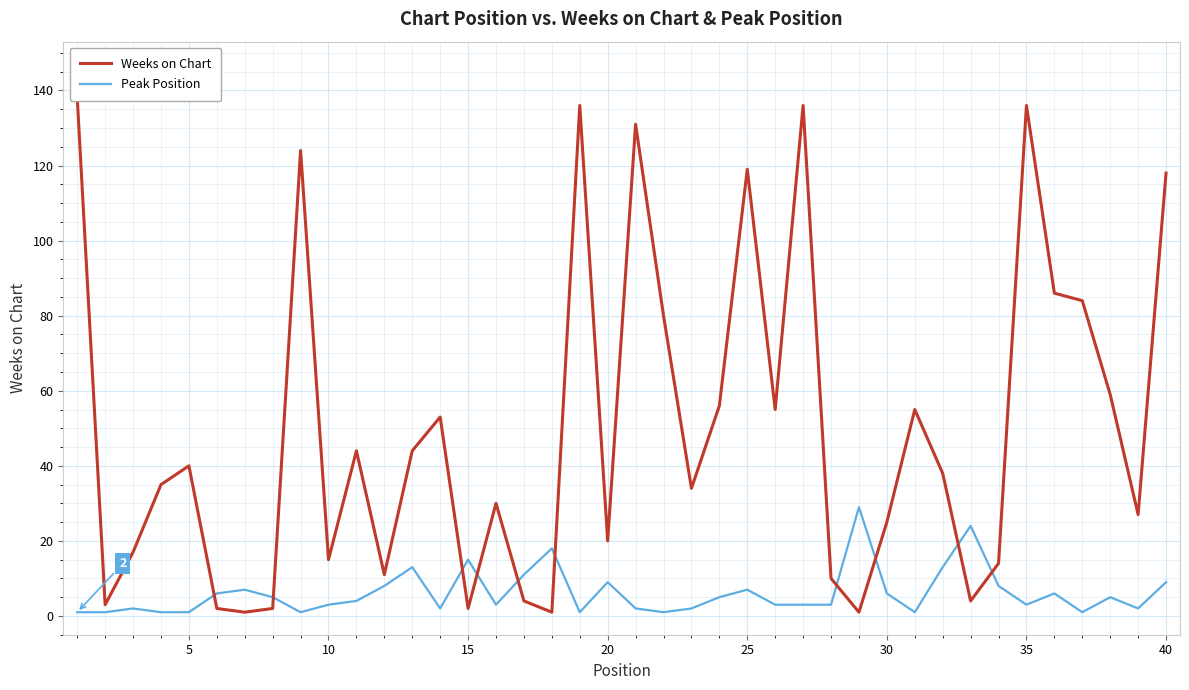

What is the average value of the Weeks on Chart series?

50